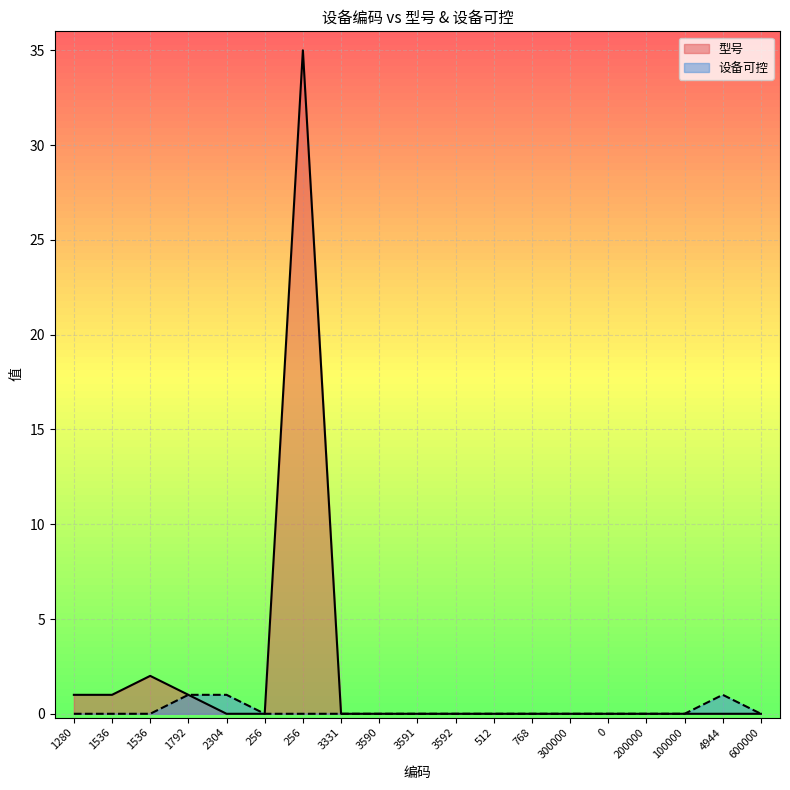

True or false: 型号 and 设备可控 intersect in this chart.

False